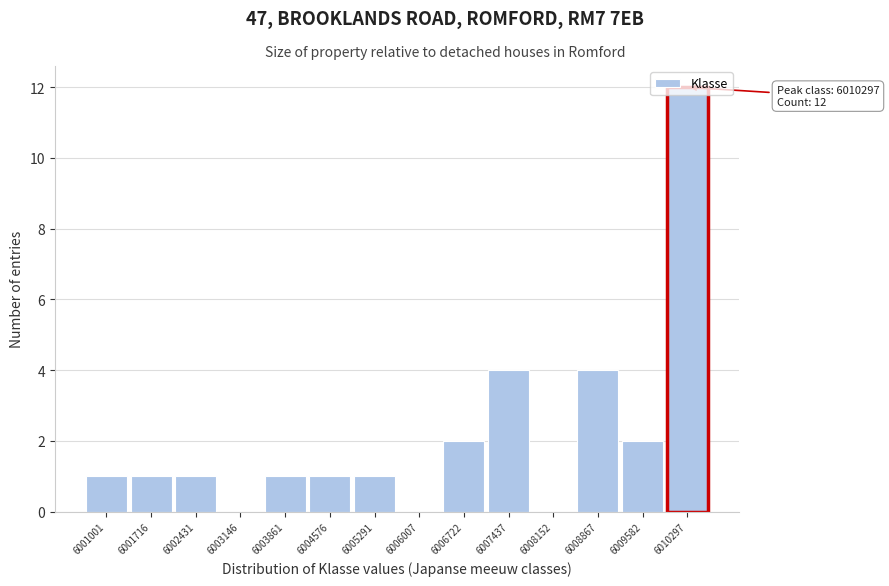

True or false: the data shows 3 at 6006722.

False